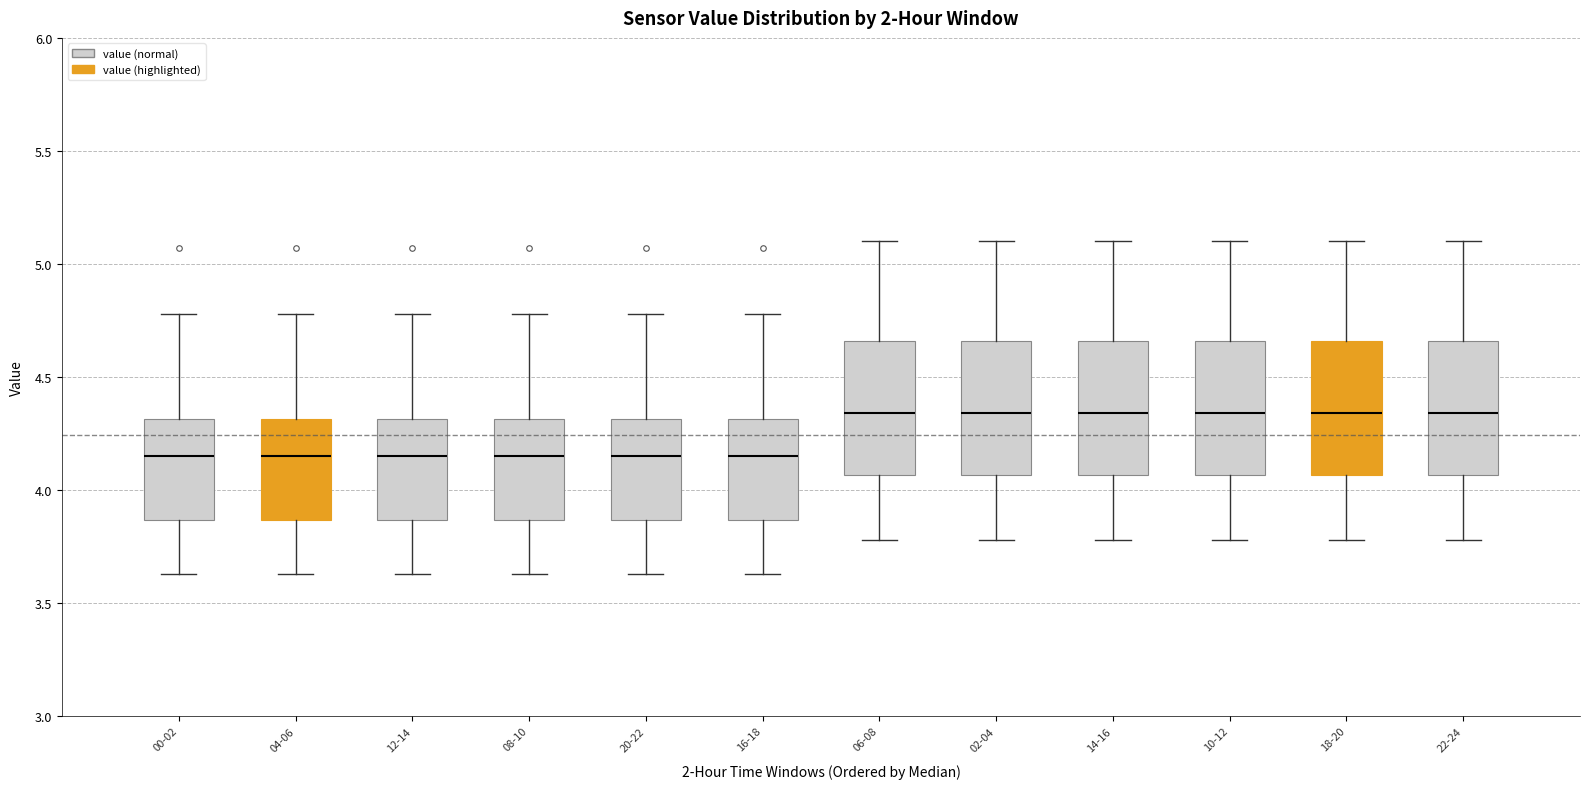

Reading left to right, transcribe this box plot: for each box, give where its median line is, the range the box spans, and where its two whiskers end, as read against the y-axis. The values are not printed on the chart, so give them approximately, as read against the axis.

00-02: median 4.15, box 3.85 to 4.30, whiskers 3.65 to 4.80
04-06: median 4.15, box 3.85 to 4.30, whiskers 3.65 to 4.80
12-14: median 4.15, box 3.85 to 4.30, whiskers 3.65 to 4.80
08-10: median 4.15, box 3.85 to 4.30, whiskers 3.65 to 4.80
20-22: median 4.15, box 3.85 to 4.30, whiskers 3.65 to 4.80
16-18: median 4.15, box 3.85 to 4.30, whiskers 3.65 to 4.80
06-08: median 4.35, box 4.05 to 4.65, whiskers 3.80 to 5.10
02-04: median 4.35, box 4.05 to 4.65, whiskers 3.80 to 5.10
14-16: median 4.35, box 4.05 to 4.65, whiskers 3.80 to 5.10
10-12: median 4.35, box 4.05 to 4.65, whiskers 3.80 to 5.10
18-20: median 4.35, box 4.05 to 4.65, whiskers 3.80 to 5.10
22-24: median 4.35, box 4.05 to 4.65, whiskers 3.80 to 5.10